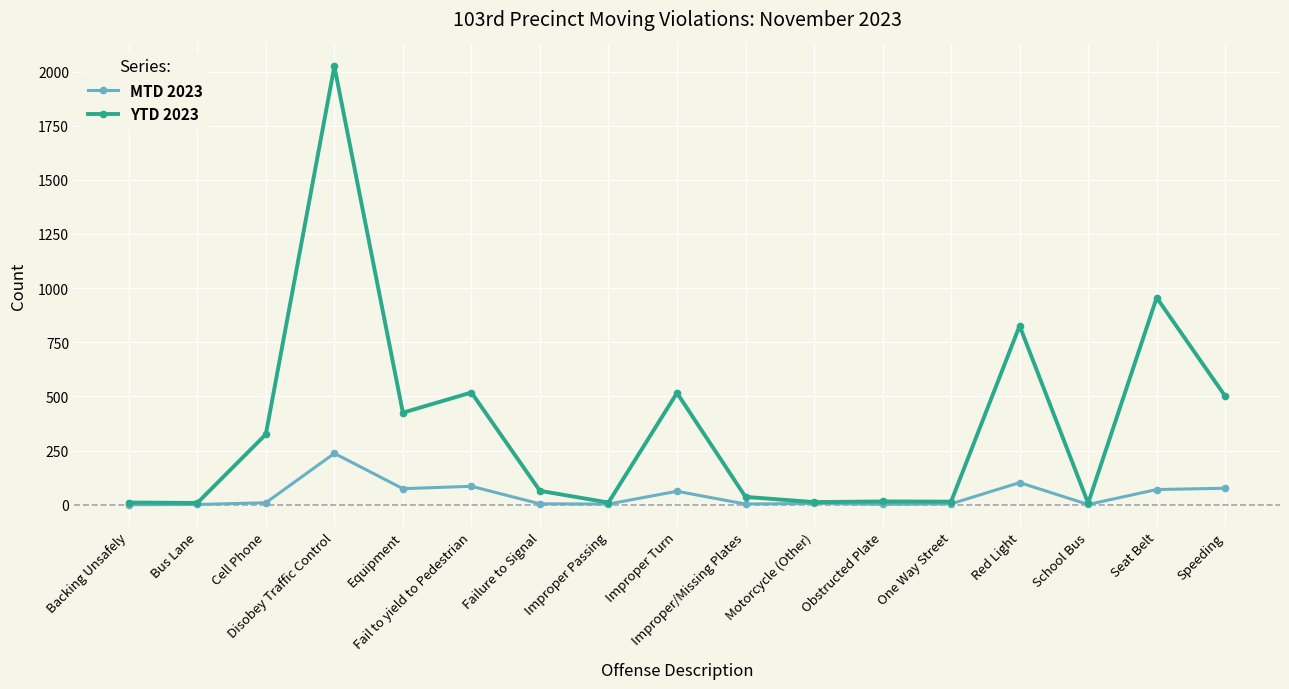

Where is the first local maximum for YTD 2023?

Disobey Traffic Control